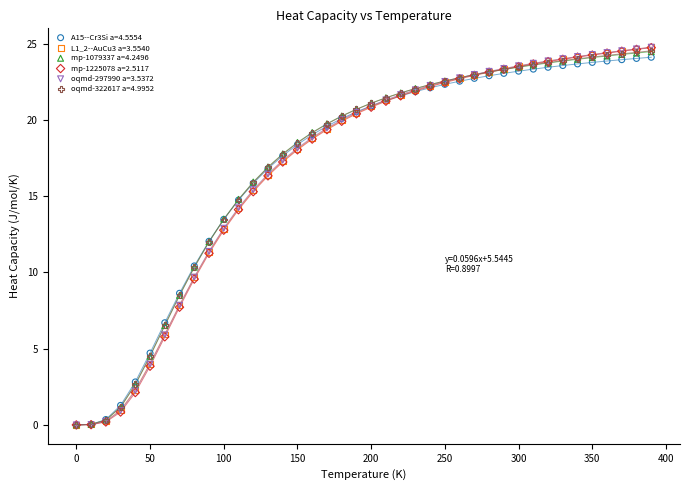

What are all the series names shown in the legend?

A15--Cr3Si a=4.5554, L1_2--AuCu3 a=3.5540, mp-1079337 a=4.2496, mp-1225078 a=2.5117, oqmd-297990 a=3.5372, oqmd-322617 a=4.9952